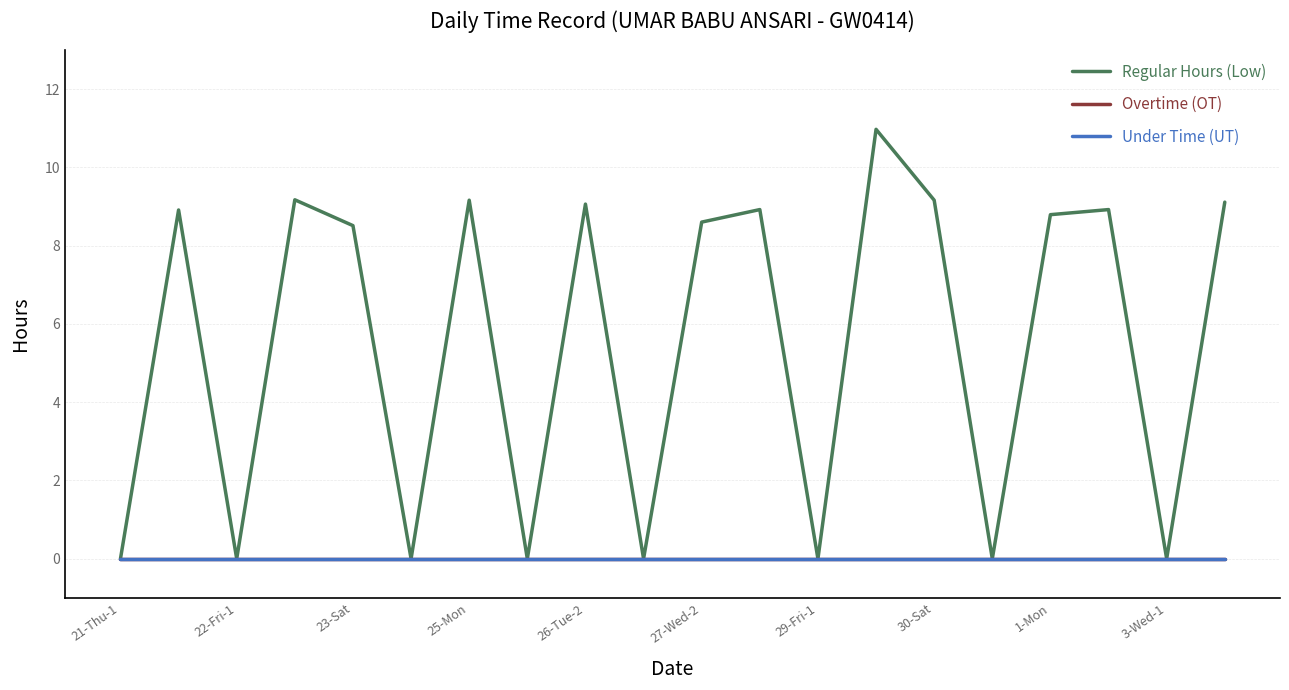

True or false: Regular Hours (Low) and Overtime (OT) cross at least once.

False